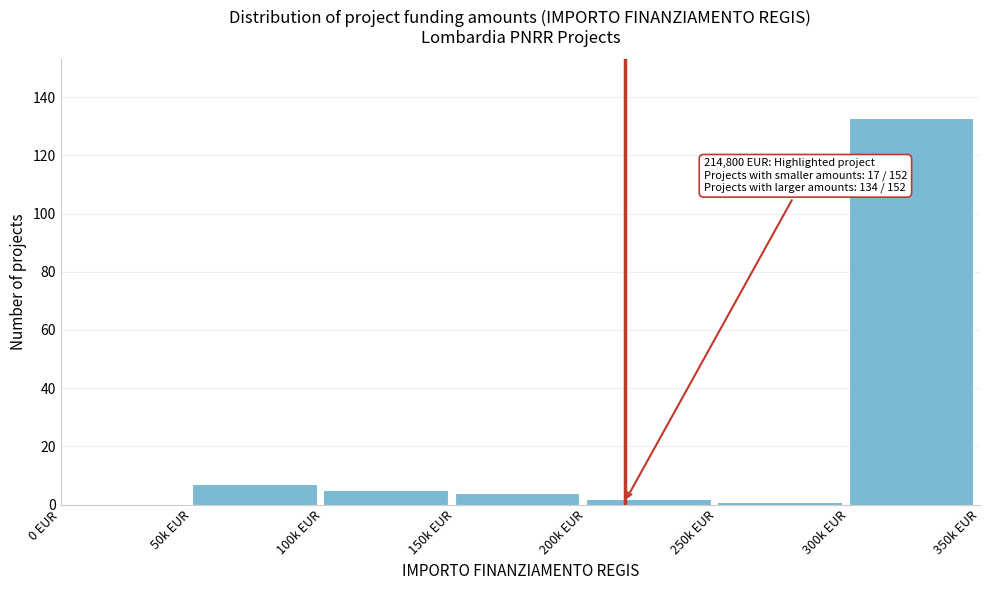

Reading left to right, list all the values displayed in this chart.

0 EUR=0	50k EUR=7	100k EUR=5	150k EUR=4	200k EUR=2	250k EUR=1	300k EUR=133